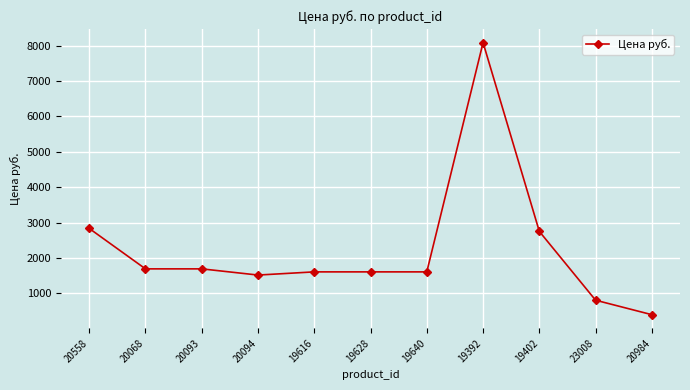

Reading left to right, extract all data points from this chart.

2835.0	1692.0	1692.0	1517.0	1606.8	1606.8	1606.8	8085.0	2750.0	806.0	397.0